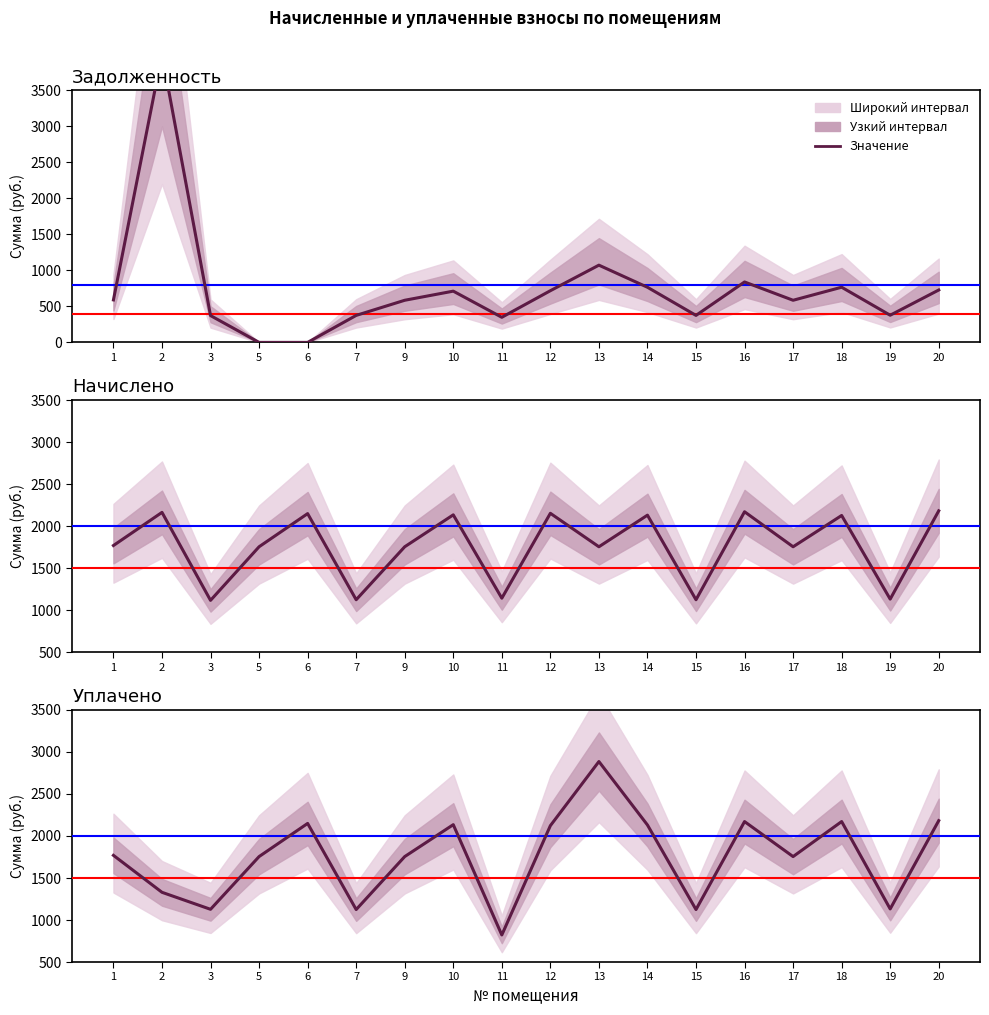

Between which two adjacent categories do начислено and уплачено first intersect?

2 and 3